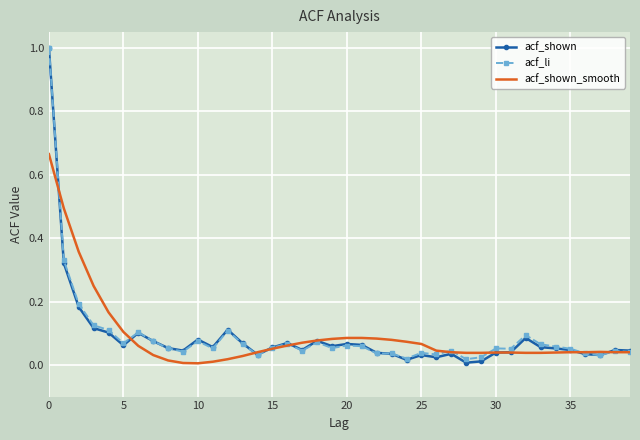

What is the difference between the maximum and minimum values in the acf_shown series?

1.0